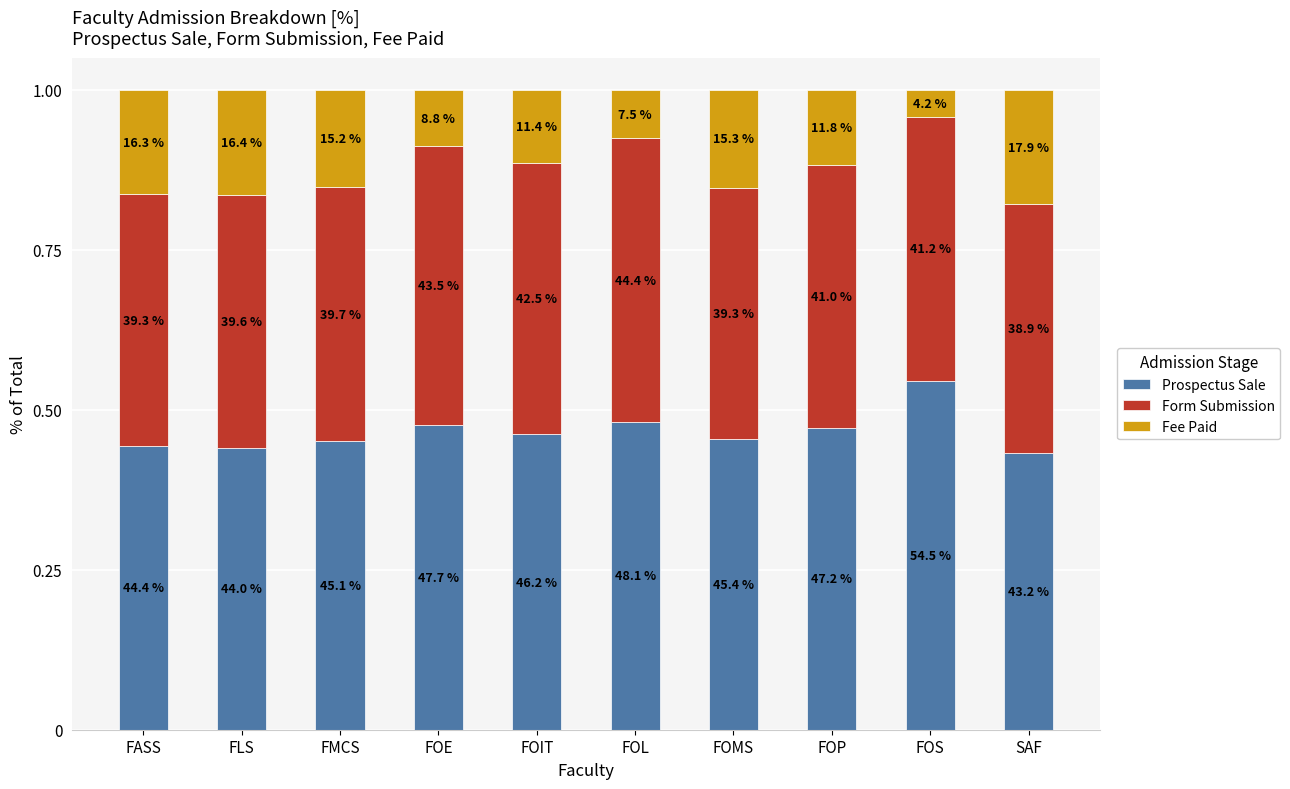

What are all the series names shown in the legend?

Prospectus Sale, Form Submission, Fee Paid